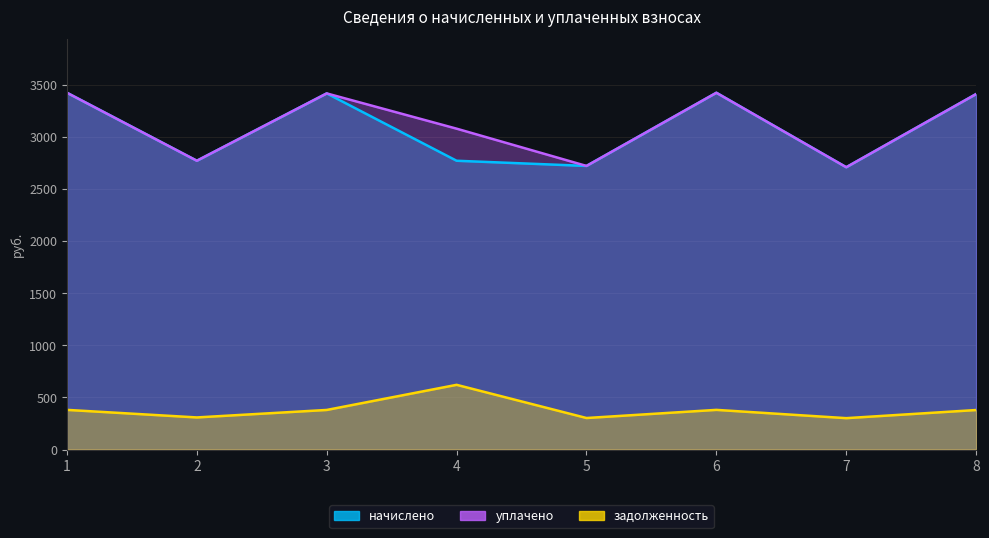

True or false: начислено has more than 1 interior local peaks.

True